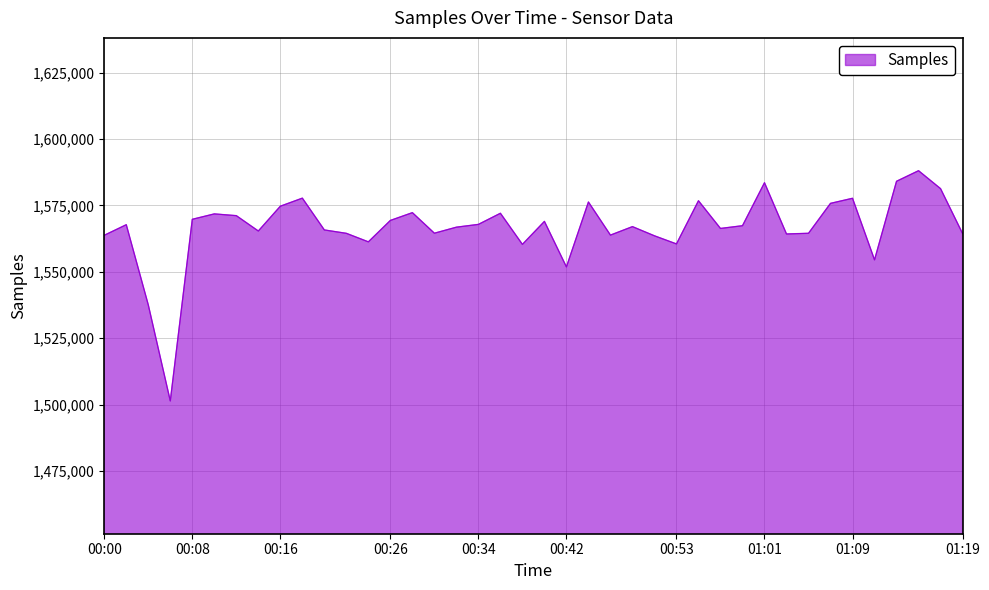

What is the difference between the maximum and minimum values?

86680